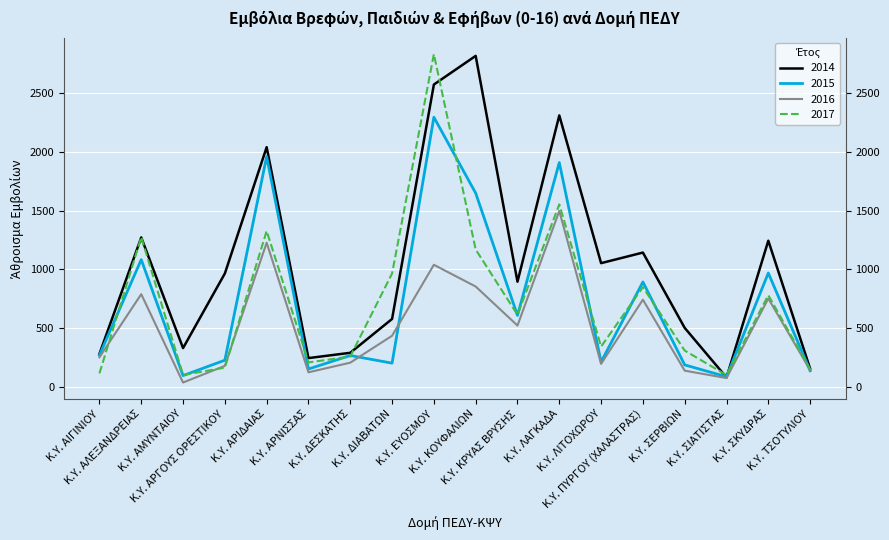

Is it true that 2017 equals 149 at Κ.Υ. ΤΣΟΤΥΛΙΟΥ?

True